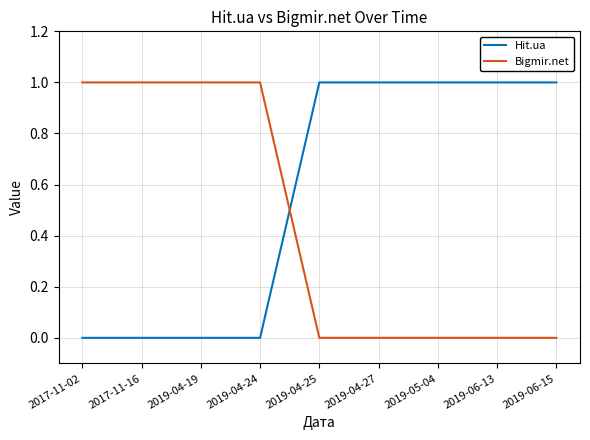

Reading left to right, list all the values displayed in this chart.

Hit.ua: 0	0	0	0	1	1	1	1	1
Bigmir.net: 1	1	1	1	0	0	0	0	0